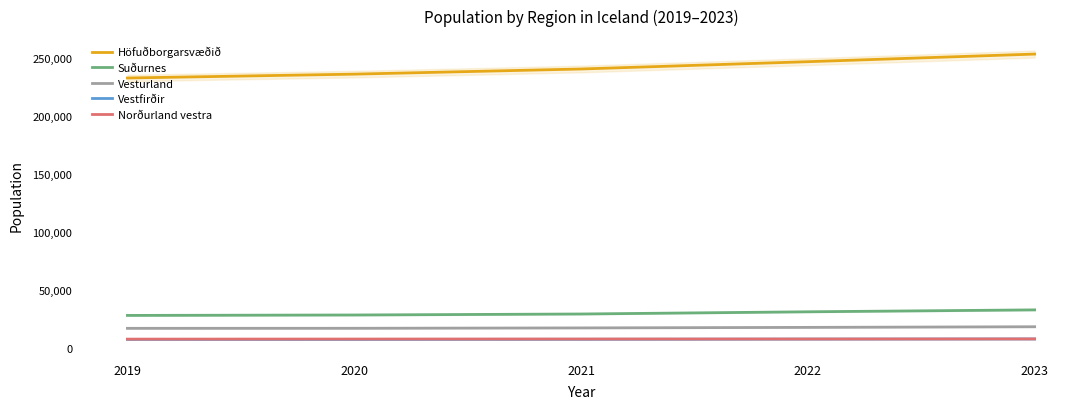

What is the average value of the Suðurnes series?

29729